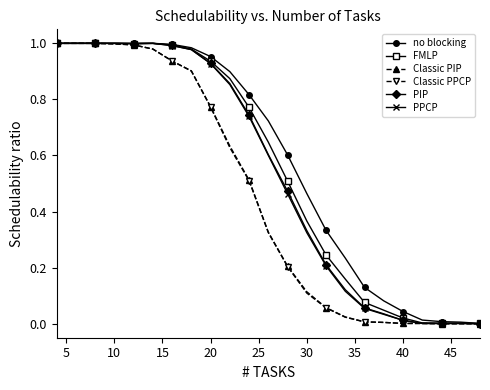

True or false: PPCP and FMLP cross at least once.

False